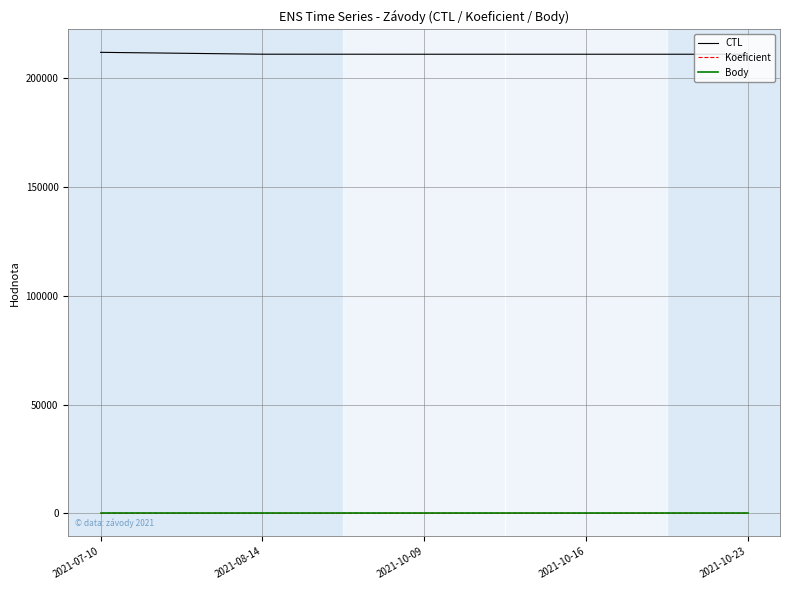

How many lines are shown in the chart?

3